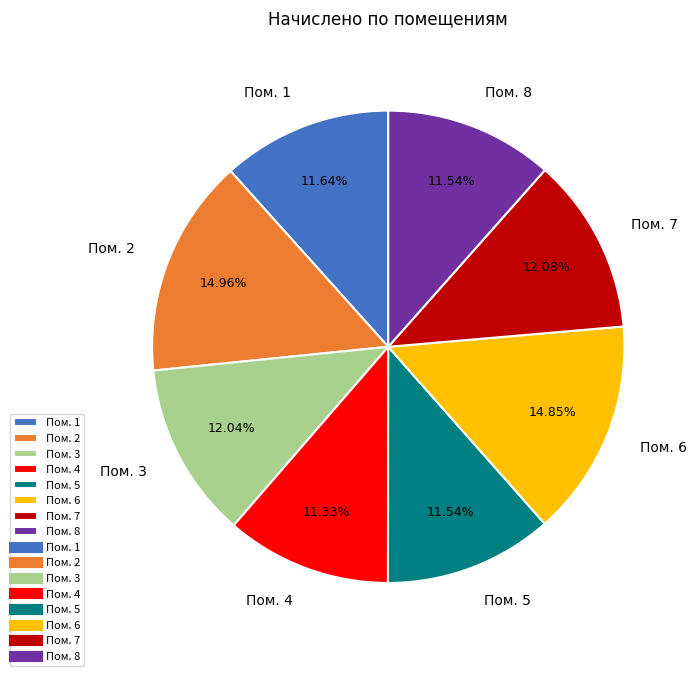

Is the sum of Пом. 1 and Пом. 5 greater than half?

No